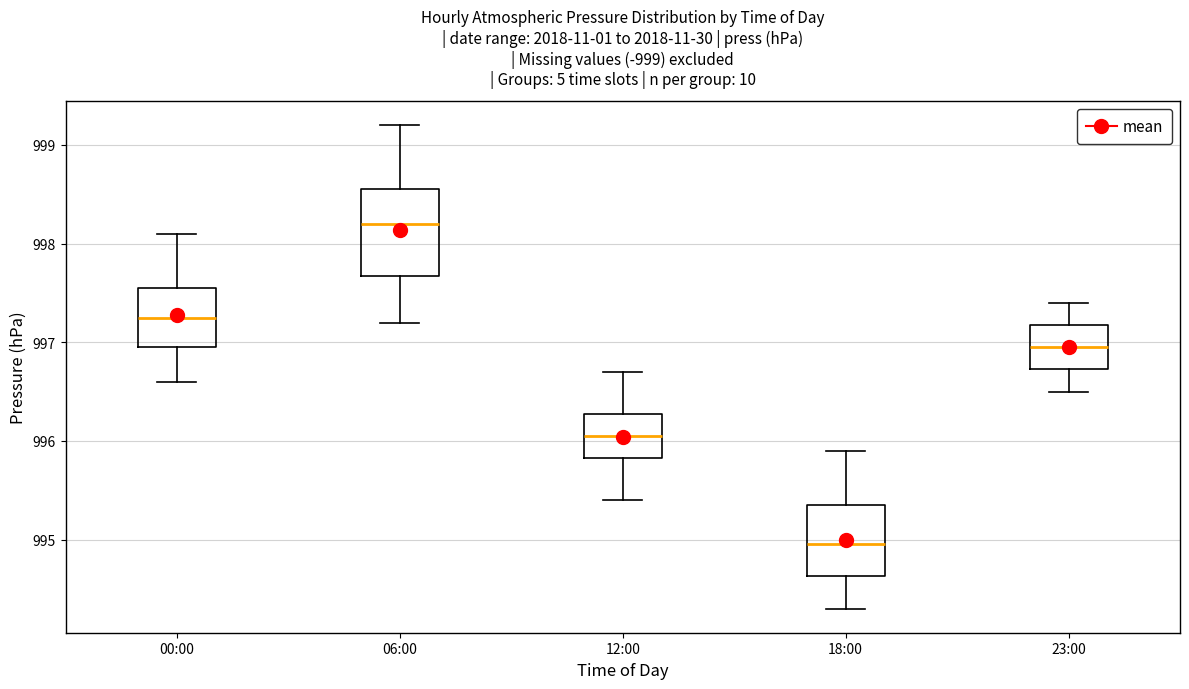

Which box has the highest median line?

06:00